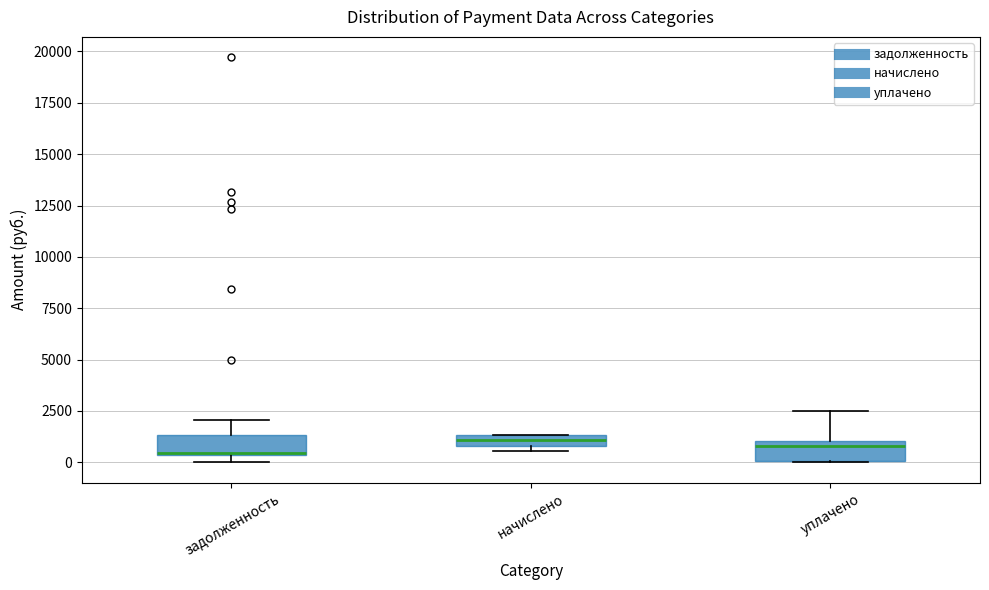

Where is the upper edge of the box for уплачено on the y-axis? The values are not printed on the chart, so give them approximately, as read against the axis.

1000